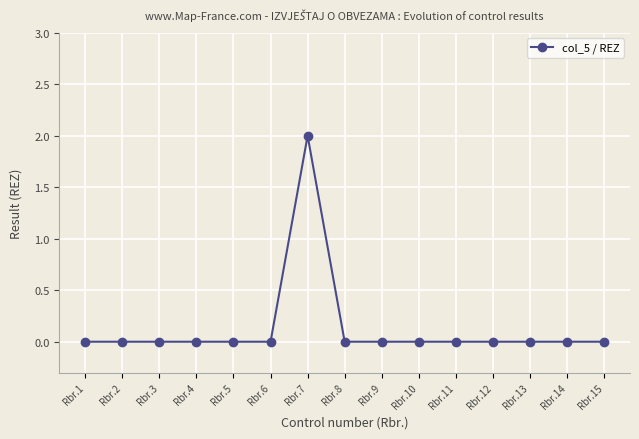

Is it true that the value at Rbr.10 is 0?

True